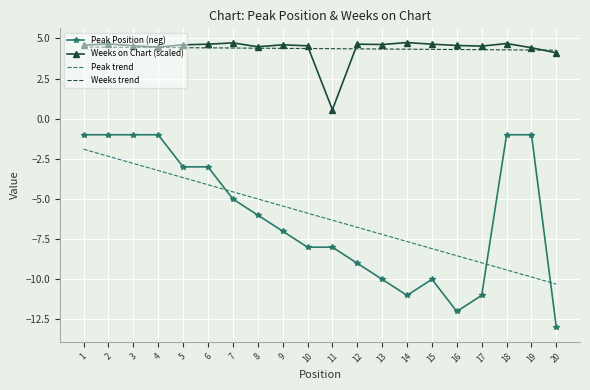

List the series in order of their peak value, highest first.

Weeks on Chart (scaled), Weeks trend, Peak Position (neg), Peak trend